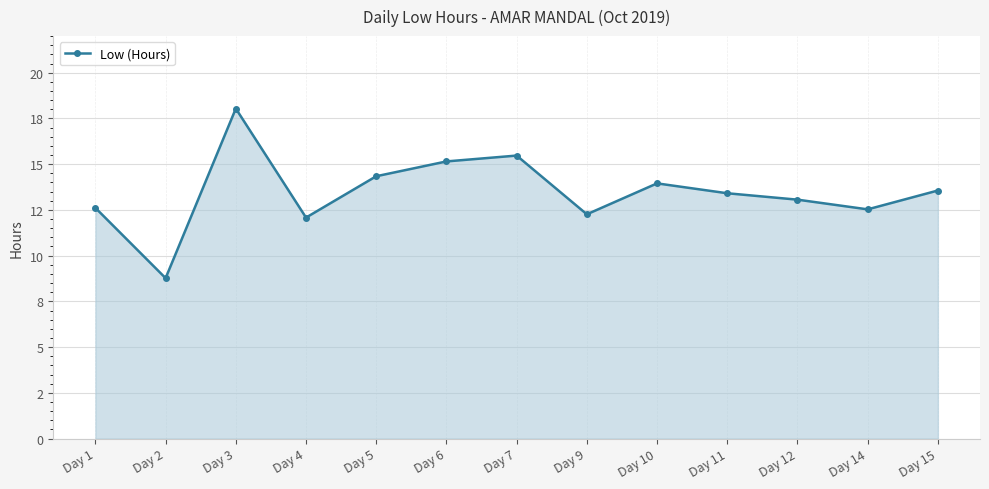

What is the value of the 3rd point from the left?

18.0